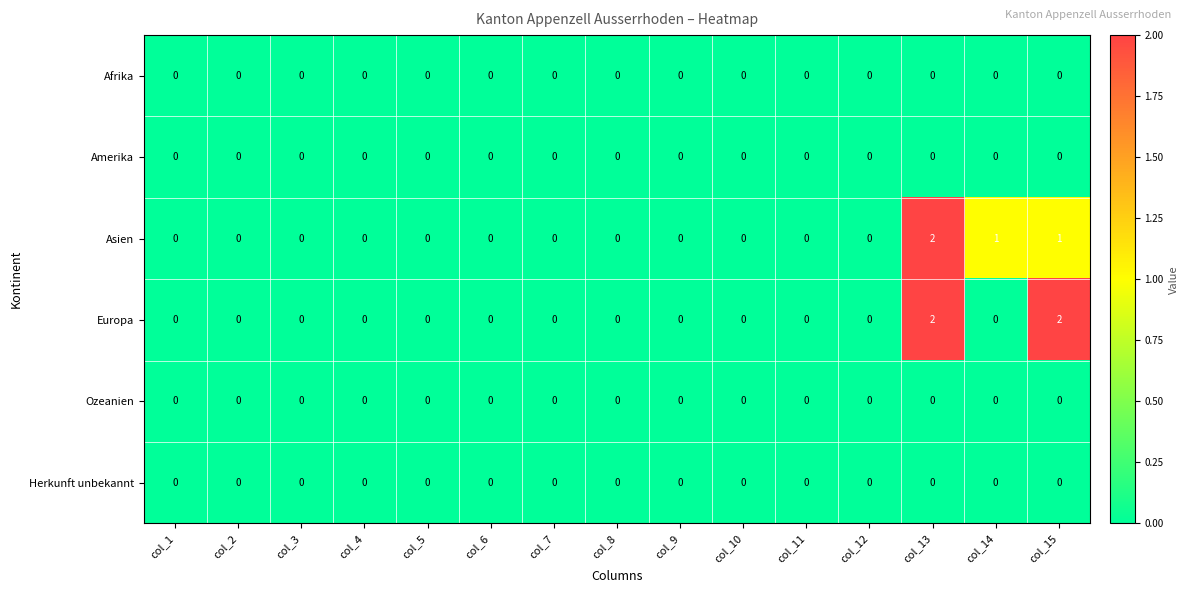

How many series are shown in this chart?

6